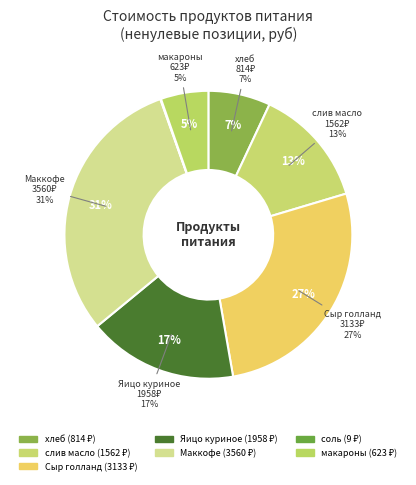

The раст масло / слив масло slice represents 1% of the pie. True or false?

False